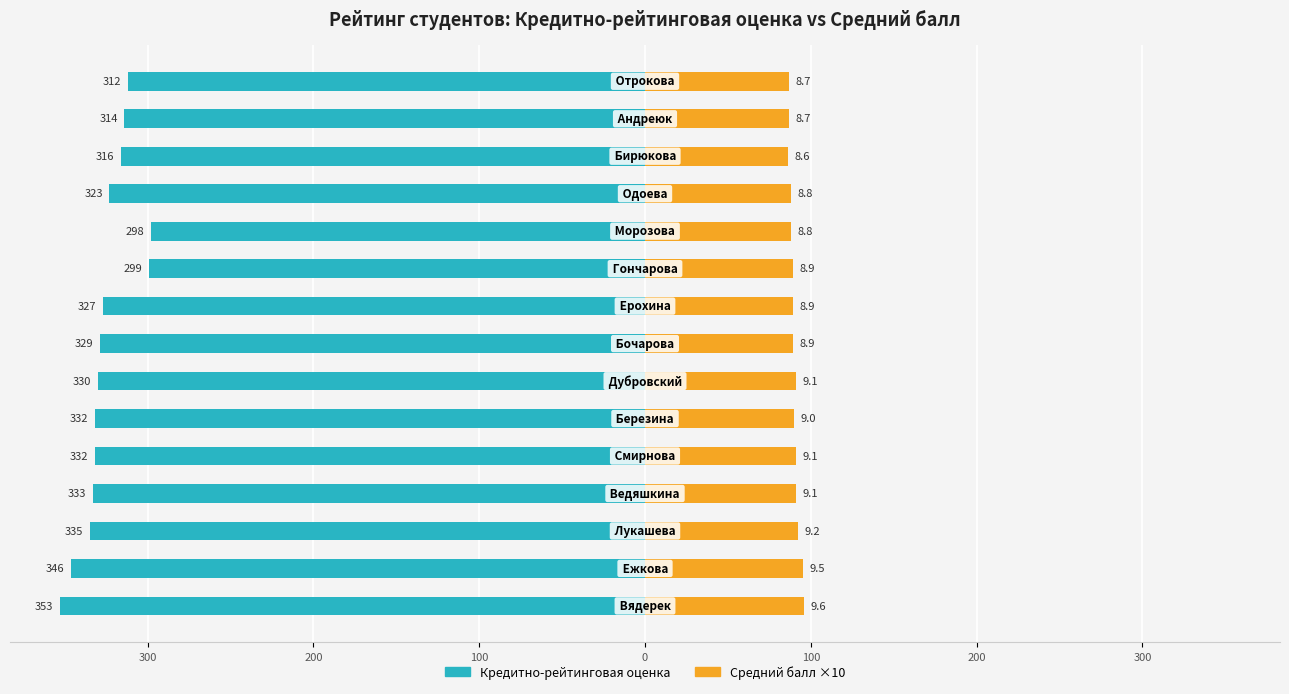

What is the lowest value of the Средний балл ×10 series?

86